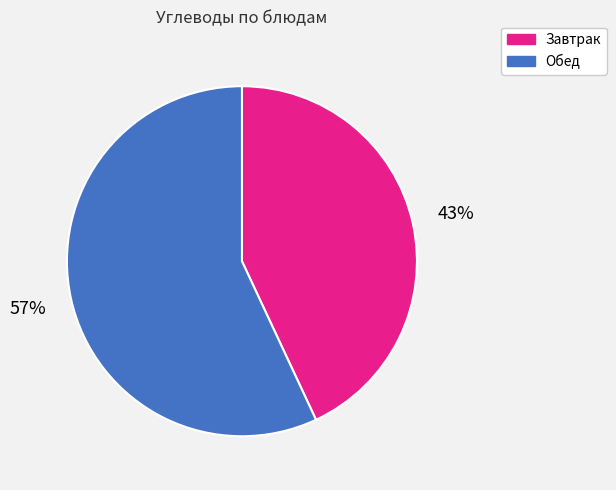

Is there any slice that represents more than half of the pie?

Yes